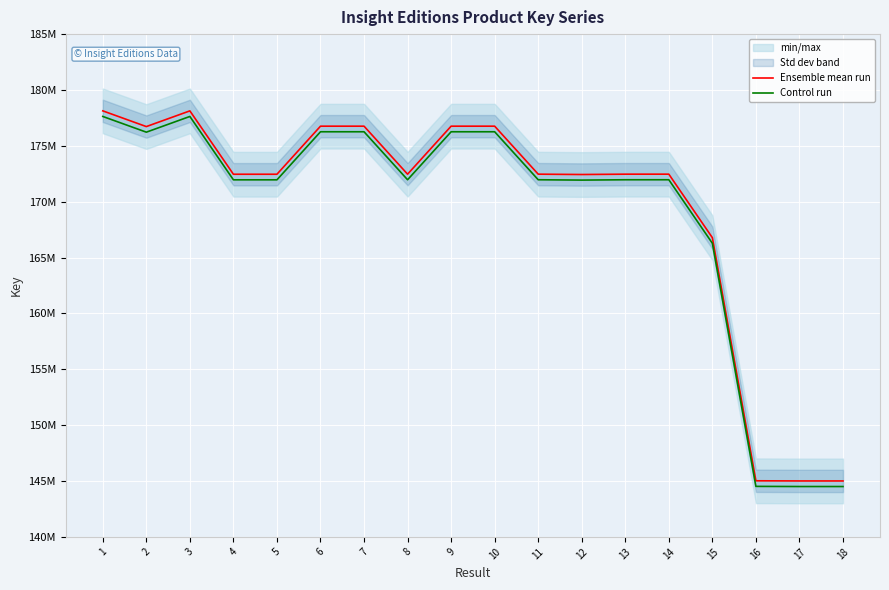

Reading left to right, transcribe all the data shown in this chart.

Ensemble mean run: 1=178130699	2=176723312	3=178129371	4=172458111	5=172457963	6=176759096	7=176759333	8=172463050	9=176758914	10=176759554	11=172464327	12=172433503	13=172463833	14=172464544	15=166778007	16=145019772	17=145006325	18=145005726
Control run: 1=177630699	2=176223312	3=177629371	4=171958111	5=171957963	6=176259096	7=176259333	8=171963050	9=176258914	10=176259554	11=171964327	12=171933503	13=171963833	14=171964544	15=166278007	16=144519772	17=144506325	18=144505726